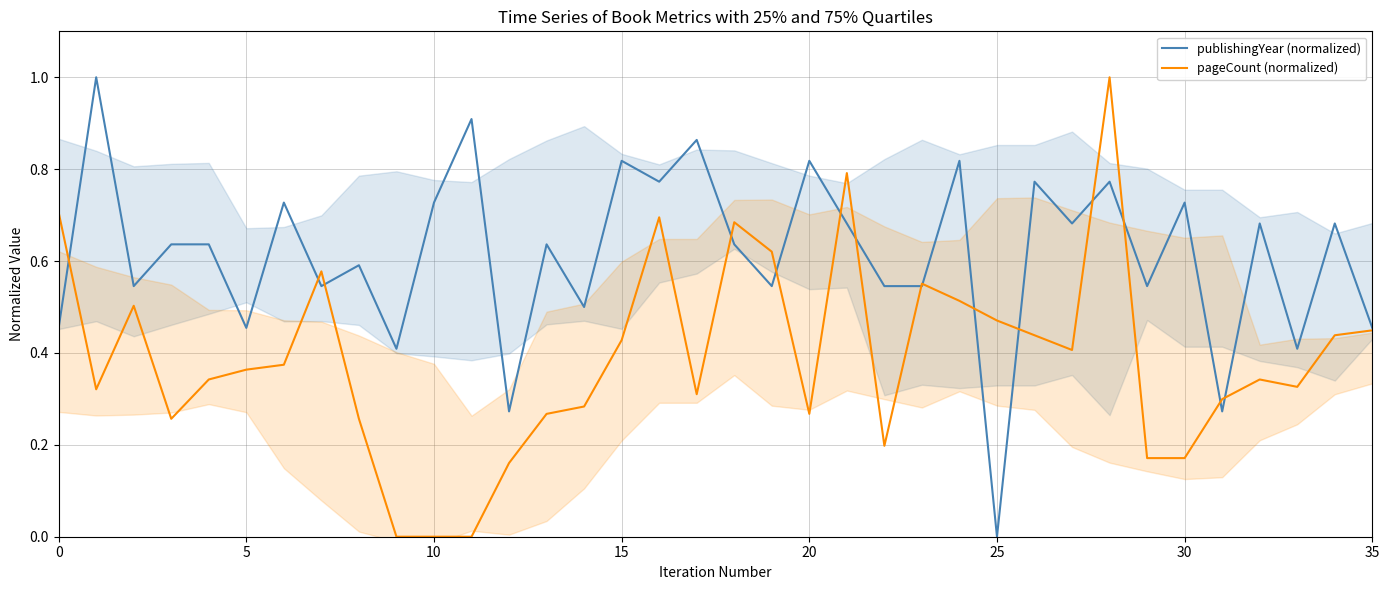

True or false: publishingYear (normalized) and pageCount (normalized) intersect in this chart.

True